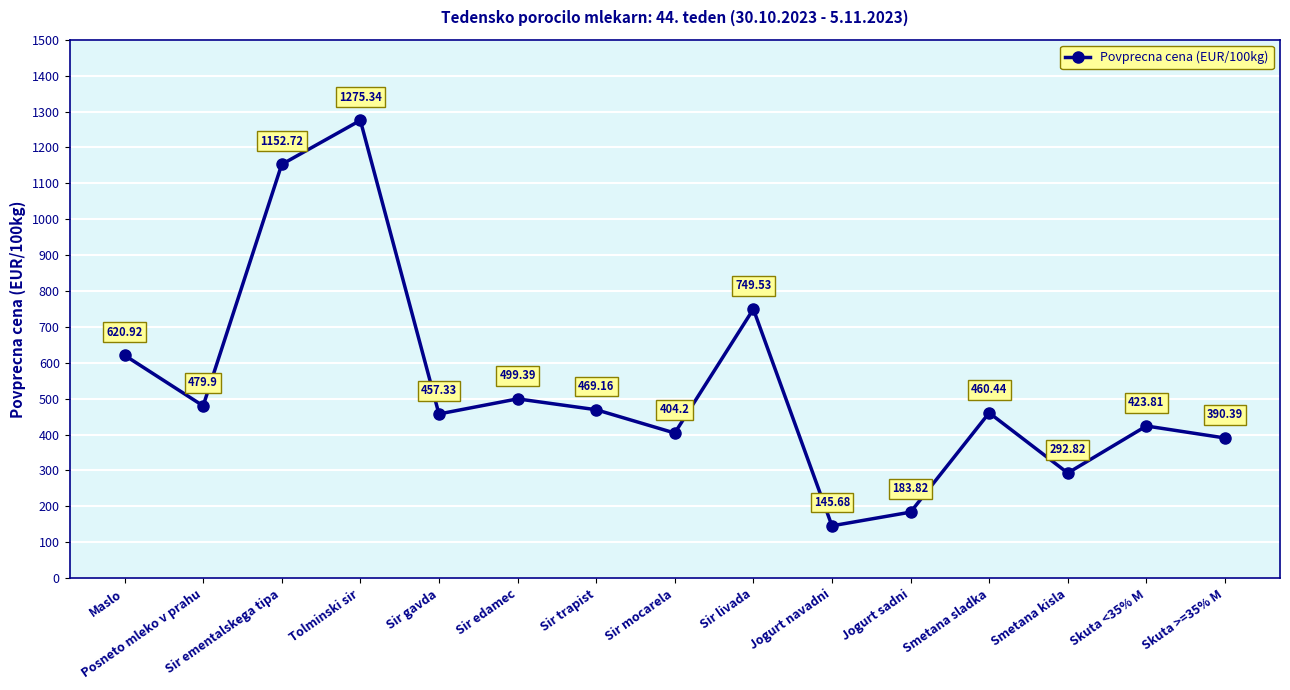

What is the label of the 10th point from the right?

Sir edamec